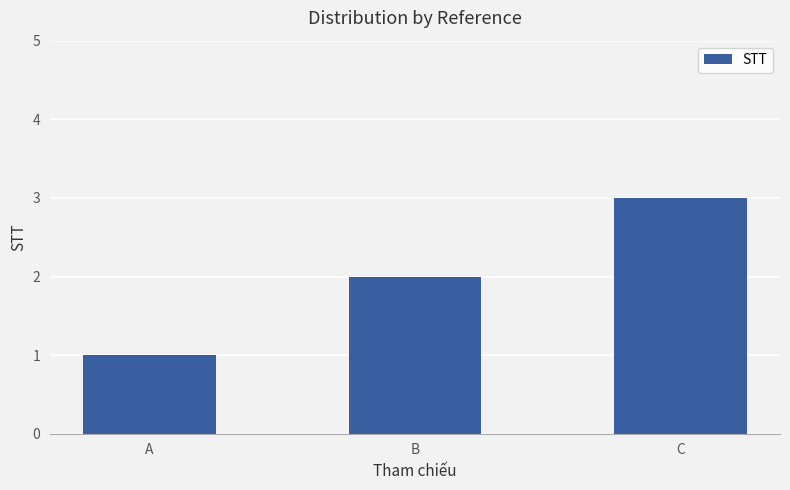

Between B and C, which is larger?

C